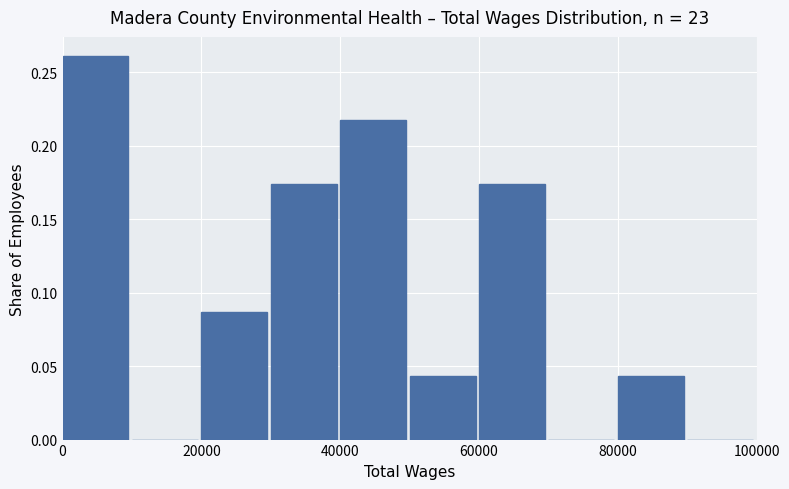

Reading left to right, list every bar in this chart as the range it spans on the x-axis followed by its height. The values are not printed on the chart, so give them approximately, as read against the axis.

0 to 10000: 0.260
10000 to 20000: 0
20000 to 30000: 0.085
30000 to 40000: 0.175
40000 to 50000: 0.215
50000 to 60000: 0.045
60000 to 70000: 0.175
70000 to 80000: 0
80000 to 90000: 0.045
90000 to 100000: 0